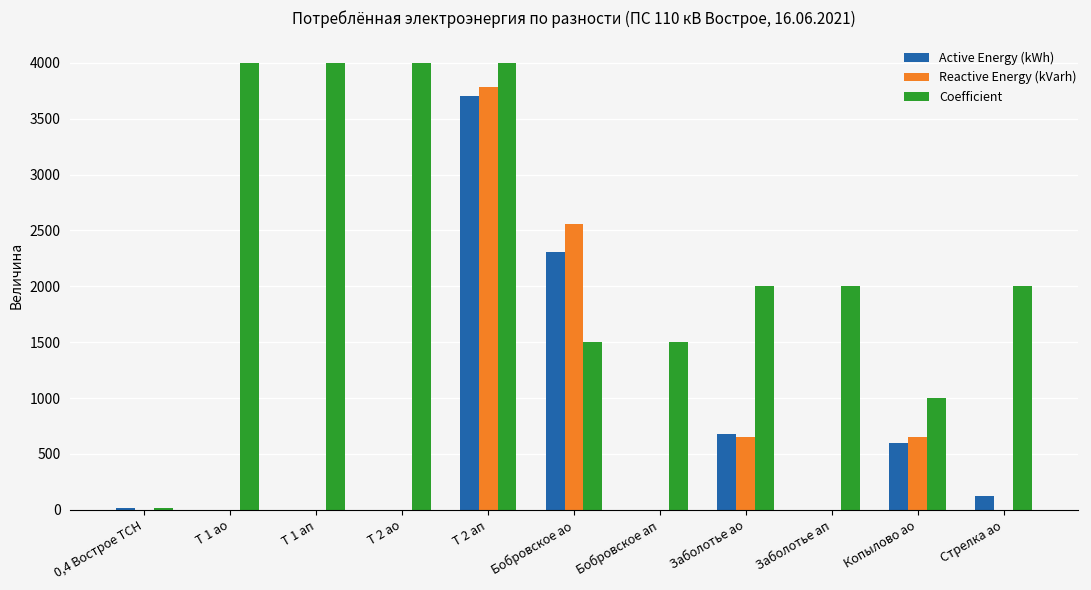

Are the bars grouped side by side (vs. stacked)?

Yes